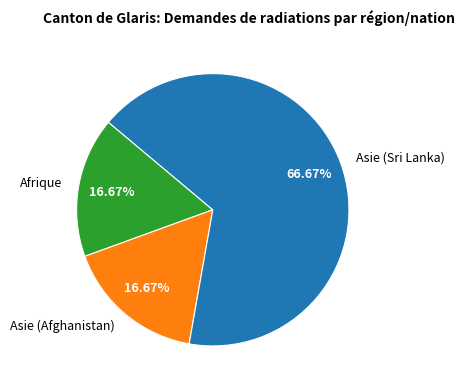

To the nearest percent, what portion does Asie (Afghanistan) represent?

17%